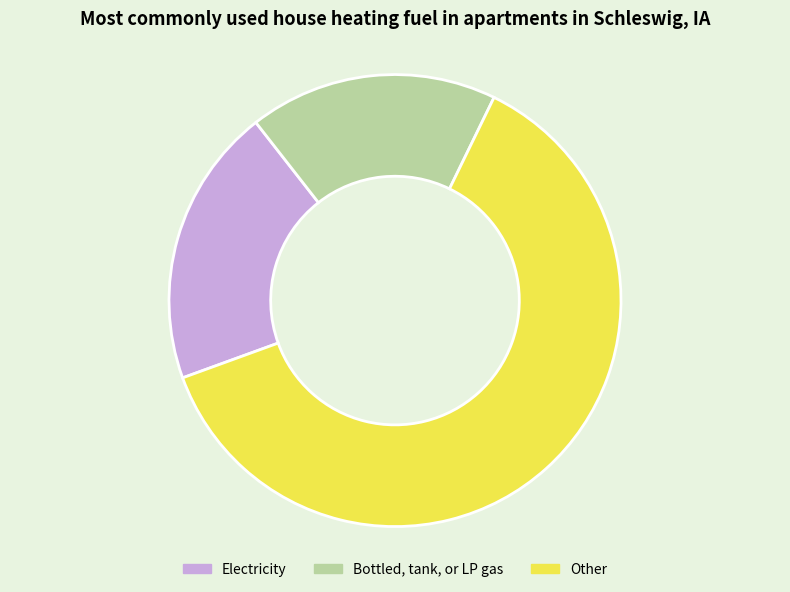

Which has a higher value, Electricity or Bottled, tank, or LP gas?

Electricity